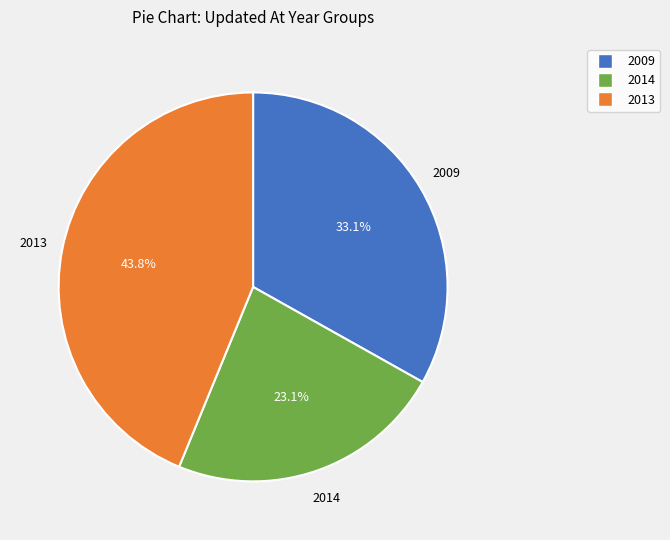

Is there any slice that represents more than half of the pie?

No